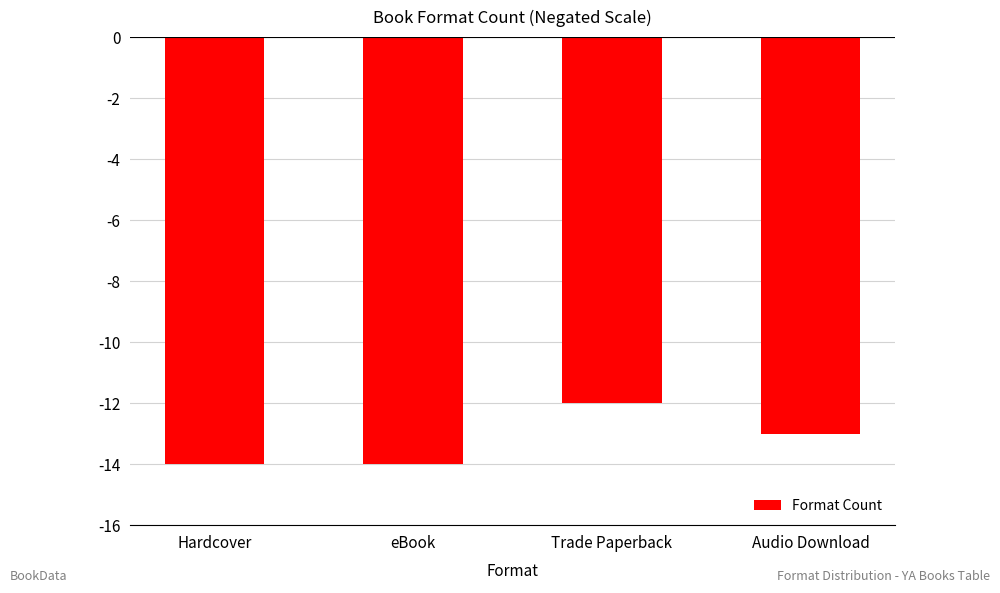

The chart shows a value of -22 at eBook. True or false?

False